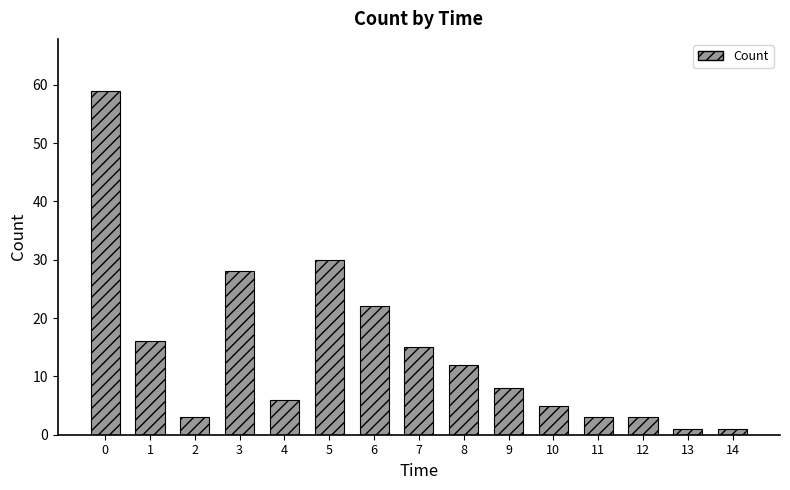

What is the sum of all values?

212